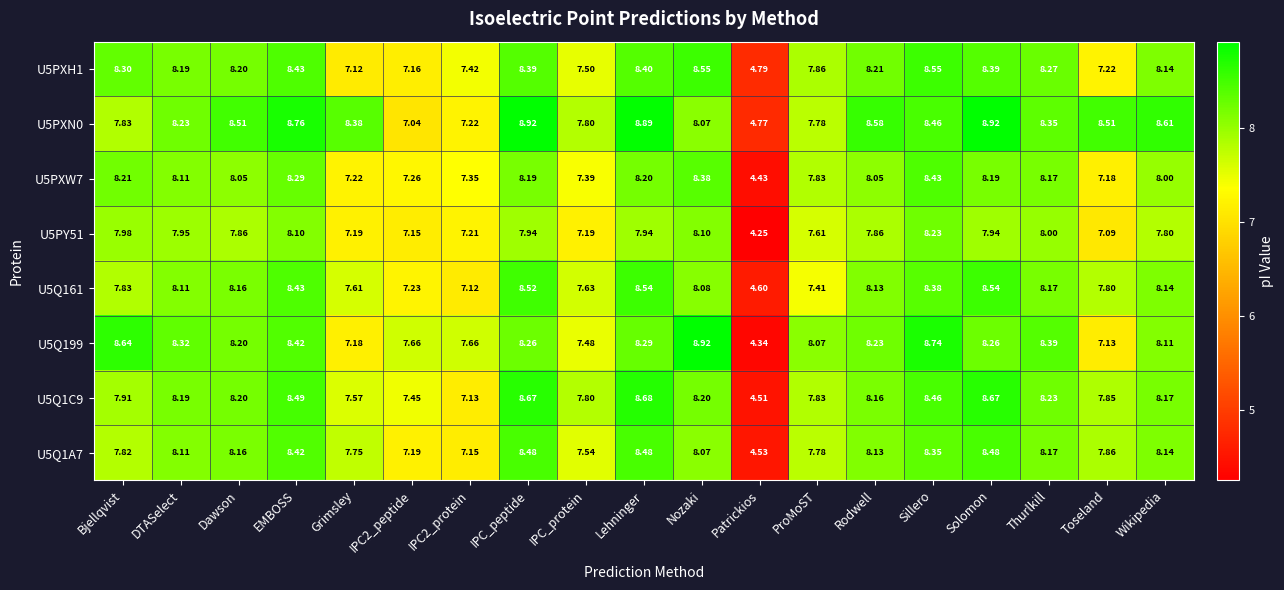

At which label does U5Q1A7 first exceed 8?

DTASelect